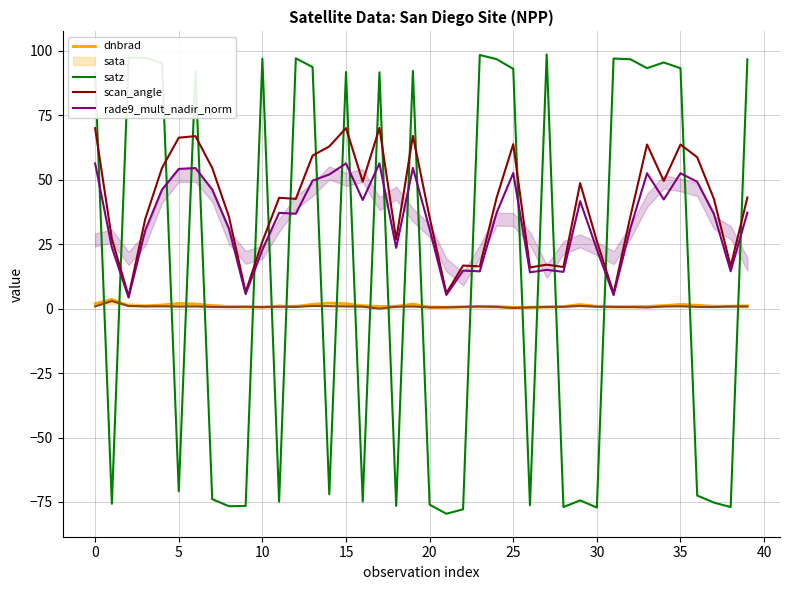

At which category does the chart reach its minimum across all series?

21